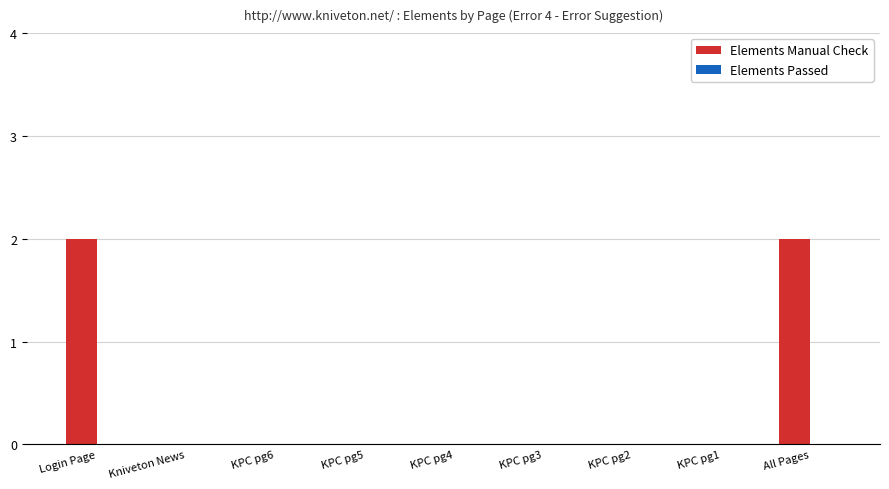

Between All Pages and KPC pg2, which is larger?

All Pages